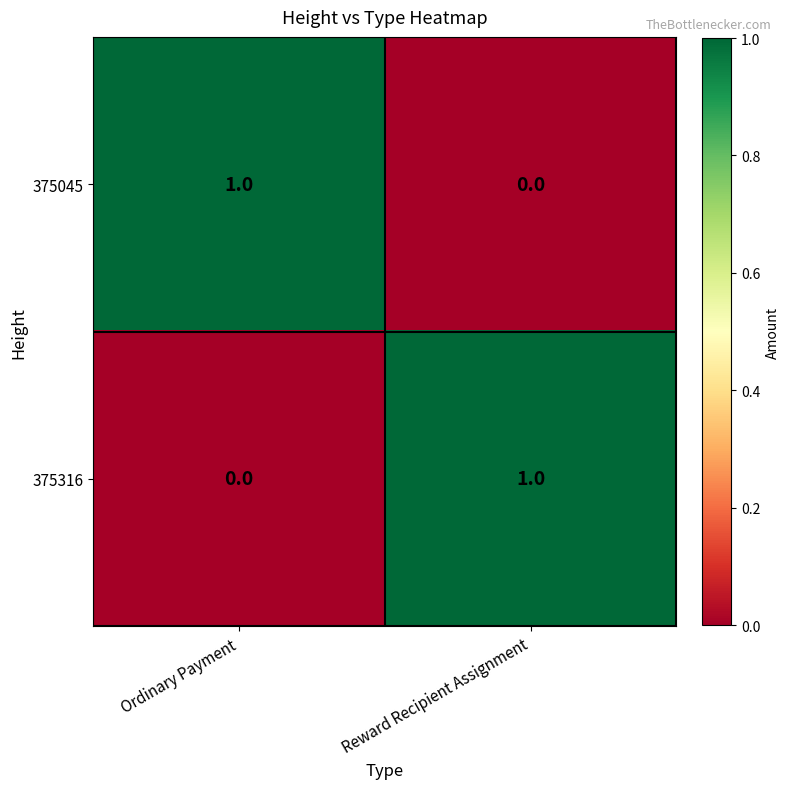

Rank the series at Reward Recipient Assignment from highest to lowest value.

375316, 375045